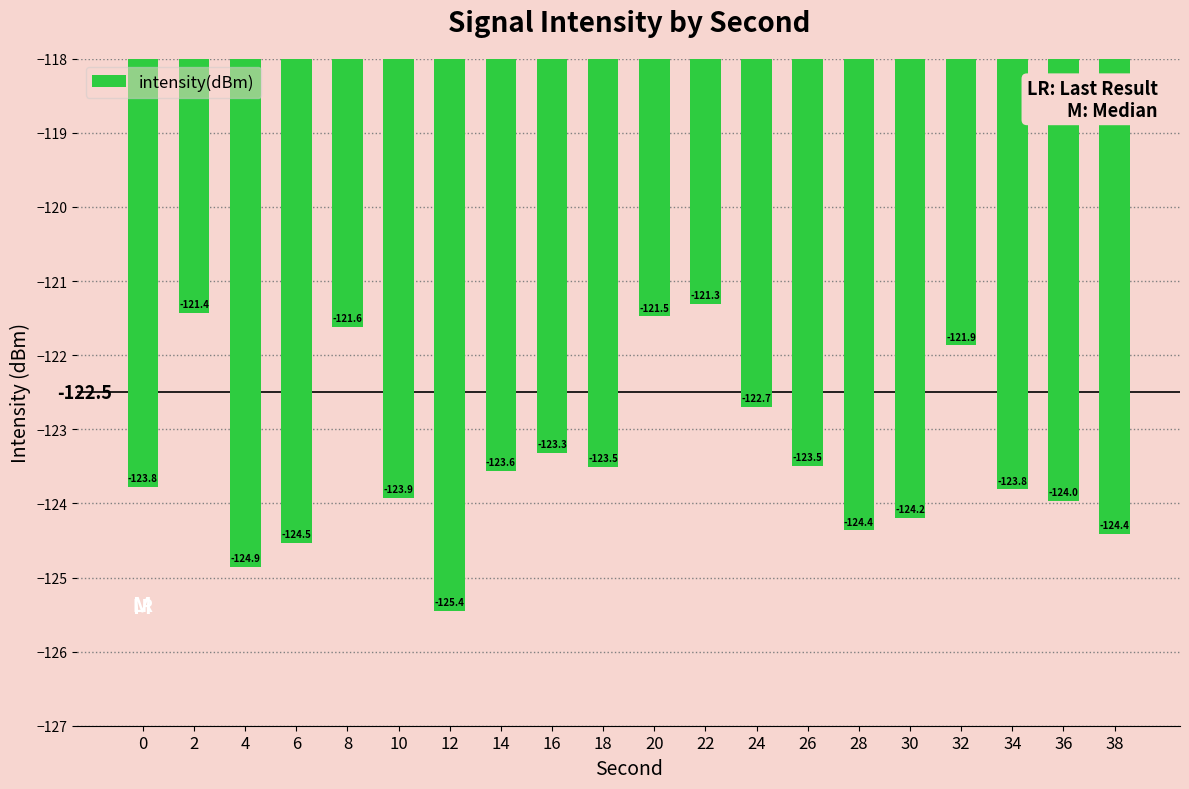

Which label corresponds to the smallest value in the chart?

12